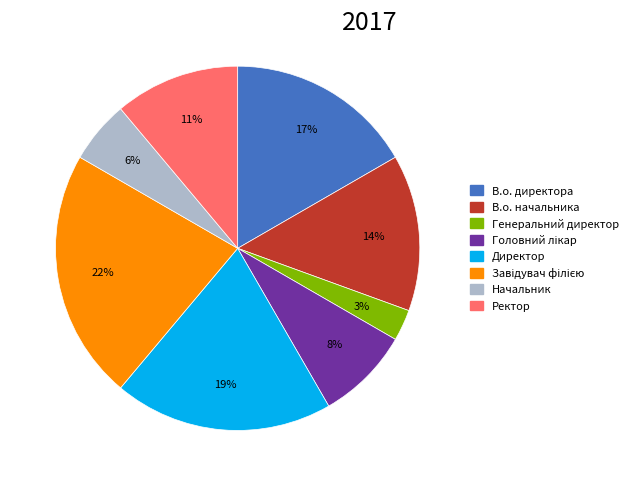

Does any single category account for the majority?

No